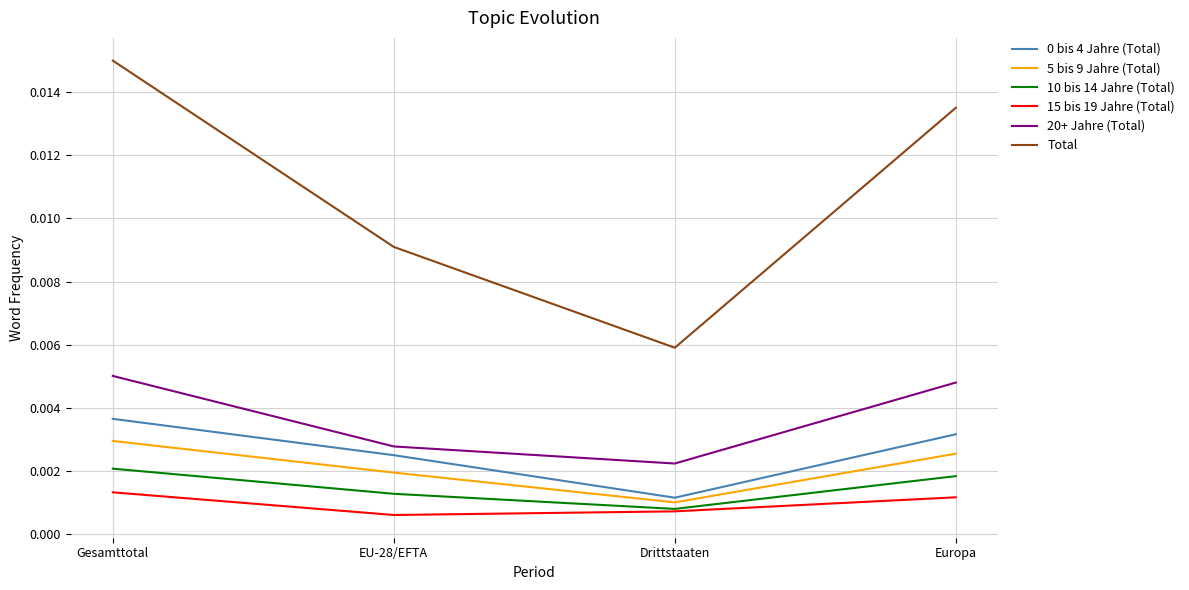

Which series changed the most between Gesamttotal and EU-28/EFTA?

Total